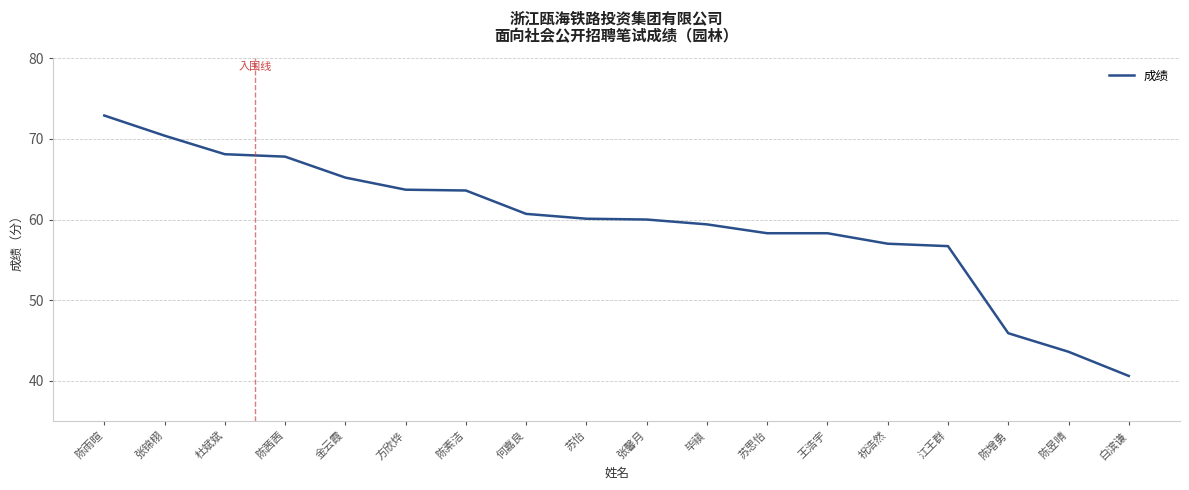

Rank the categories by value from lowest to highest.

白滨谦, 陈昱晴, 陈增勇, 江王群, 祝浩然, 苏思怡, 王浩宇, 毕禛, 张馨月, 苏怡, 何嘉良, 陈素洁, 方欣烨, 金云霞, 陈茜茜, 杜斌斌, 张锦栩, 陈雨暄